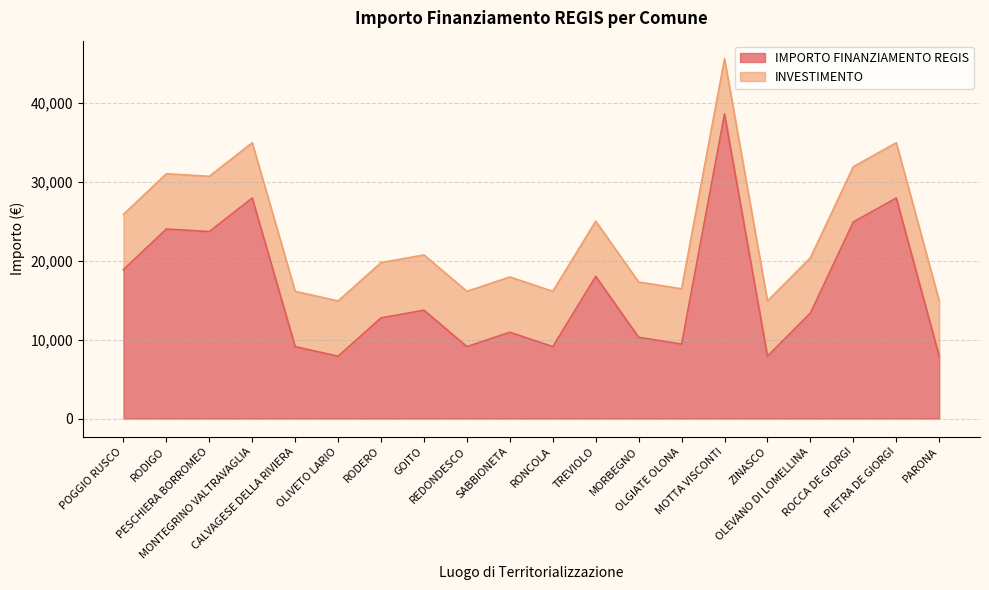

Approximately how many times larger is the value at ROCCA DE GIORGI compared to OLGIATE OLONA?

2.6